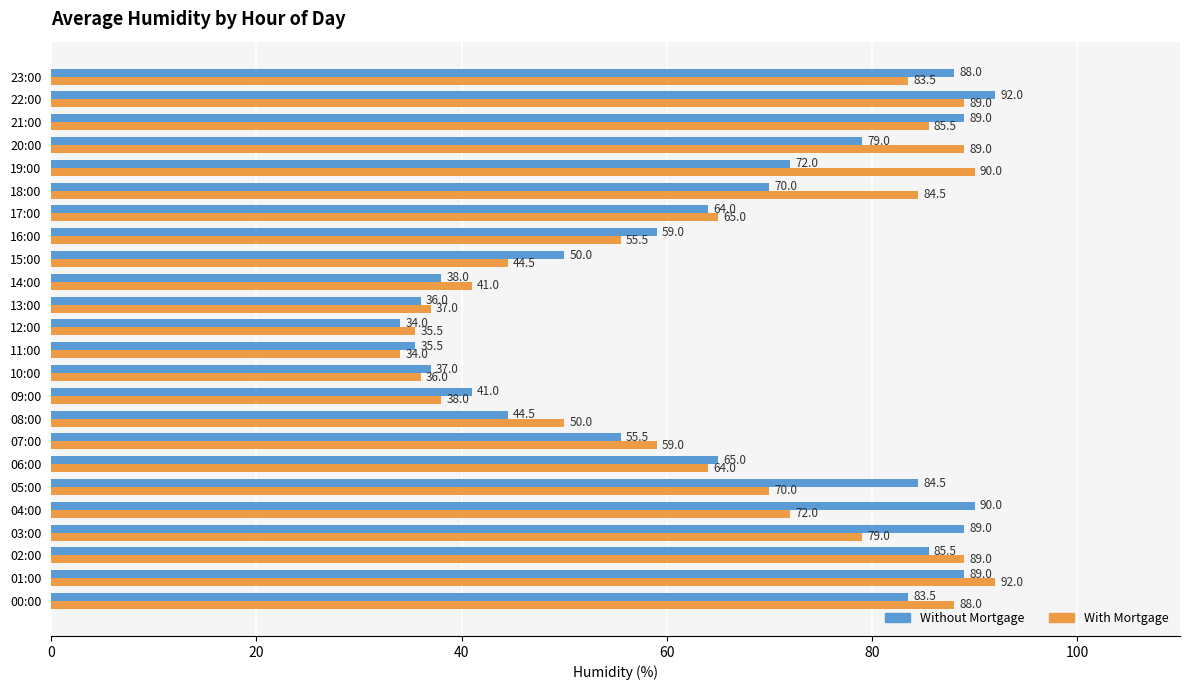

At which label is With Mortgage closest to 63?

06:00